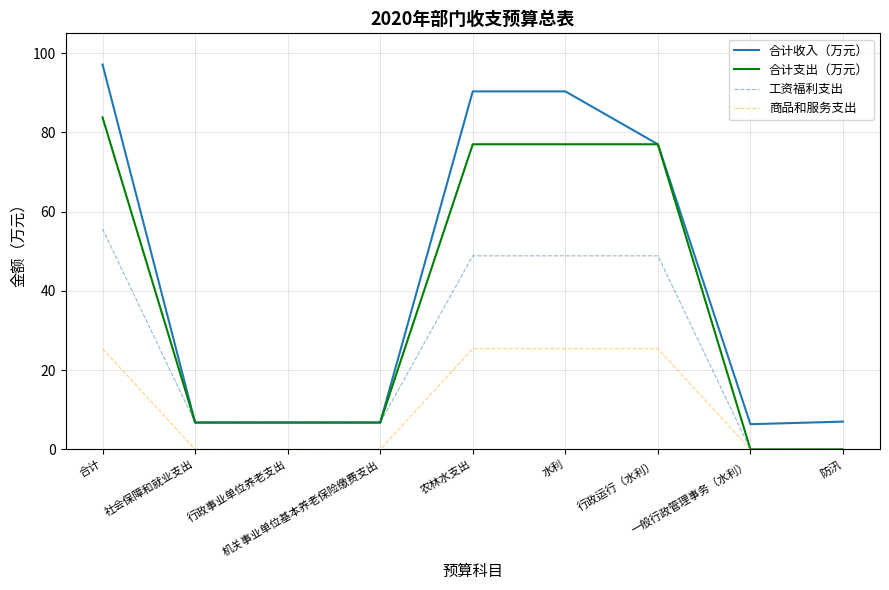

At which label is 合计收入（万元） closest to 51?

行政运行（水利）